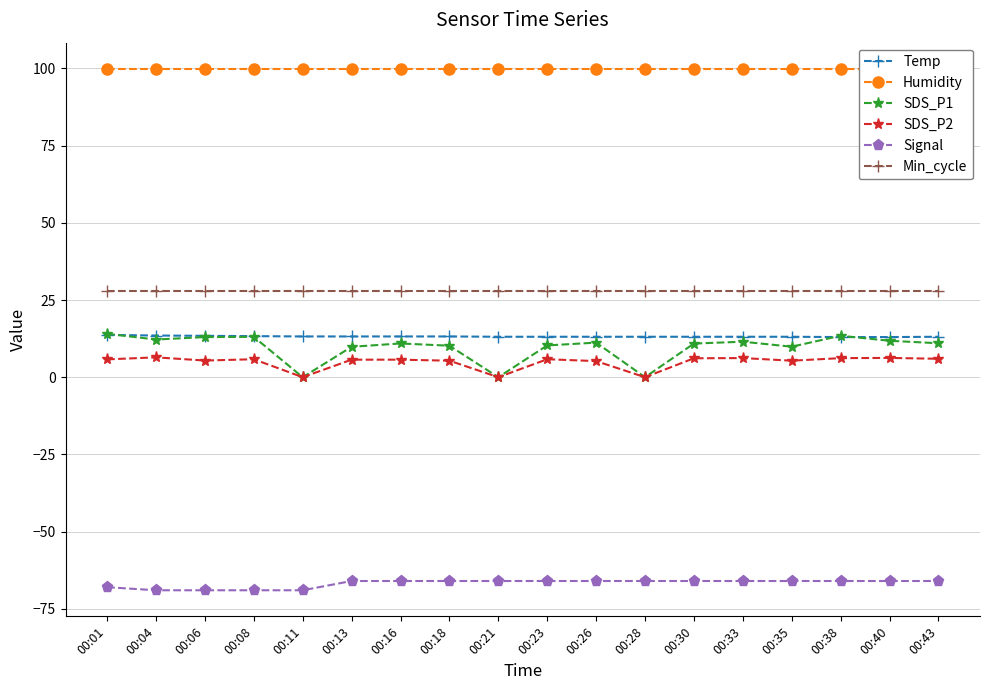

Rank the series at 00:16 from lowest to highest value.

Signal, SDS_P2, SDS_P1, Temp, Min_cycle, Humidity